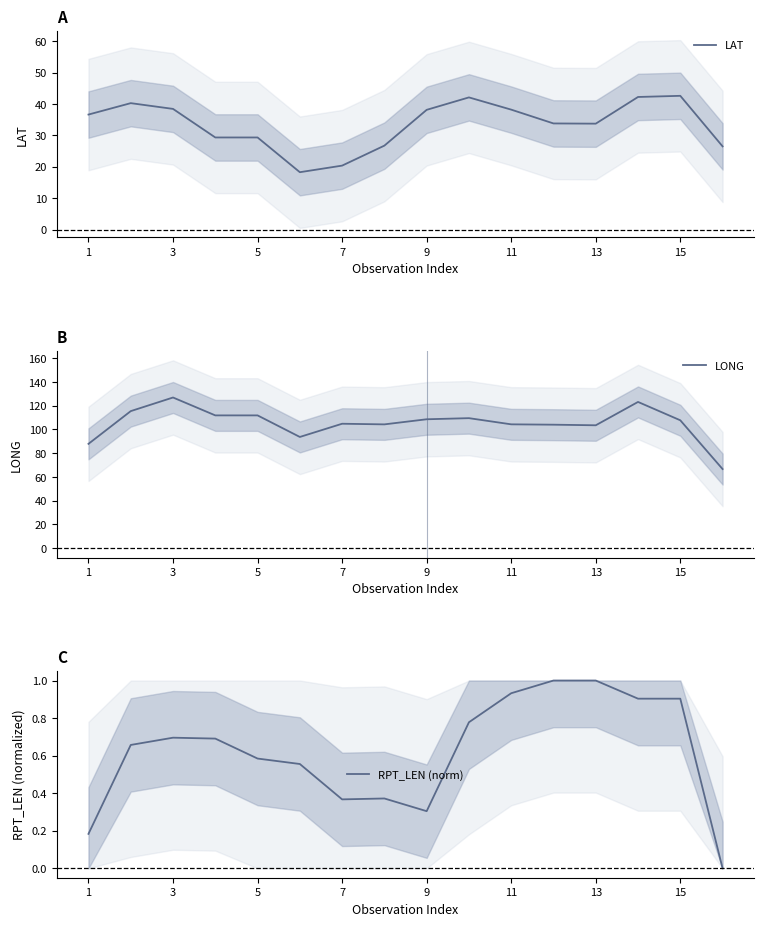

True or false: LAT has a value of 33.8 at 13.

True